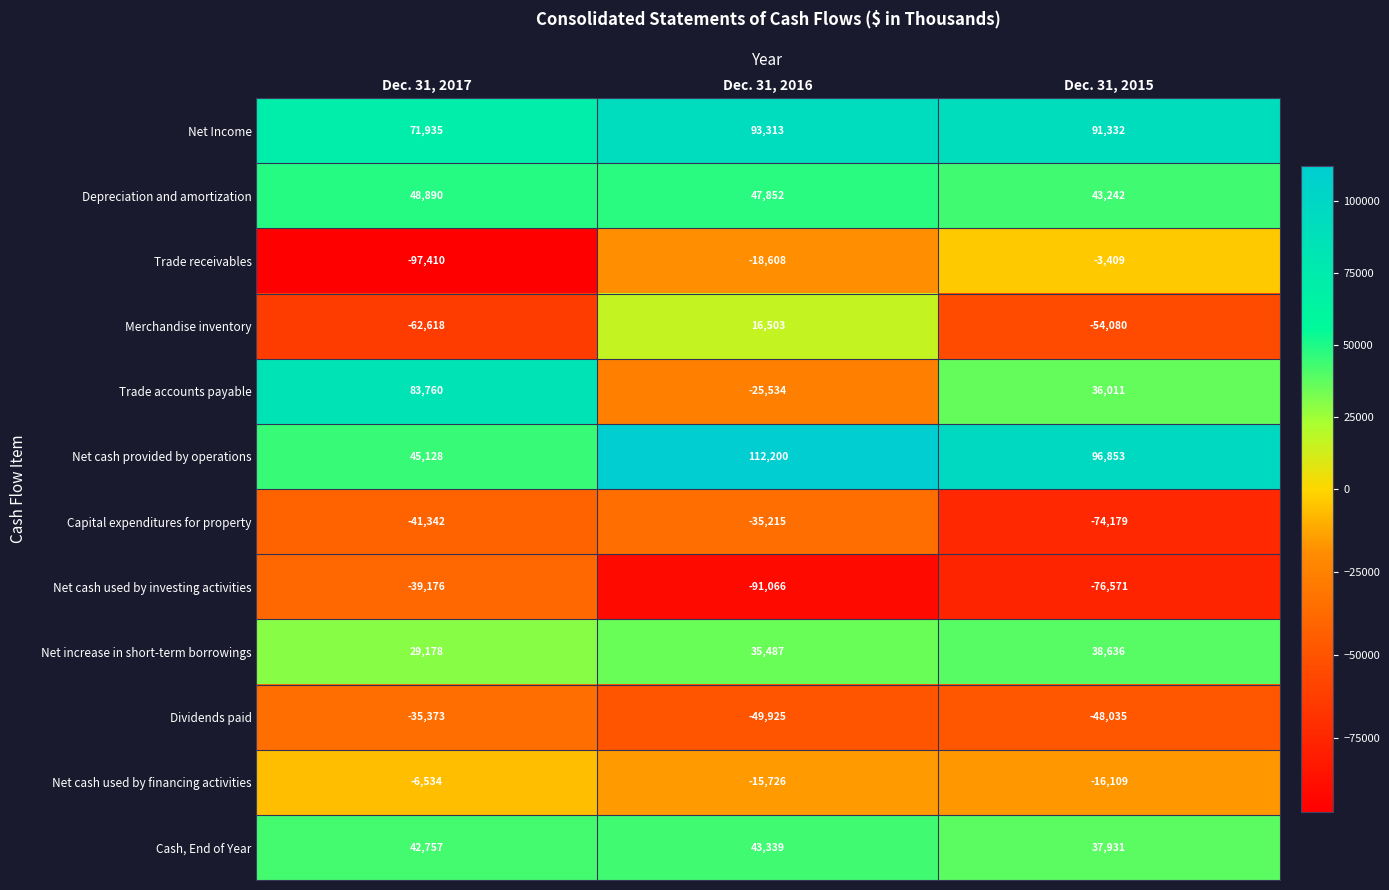

At which category is the sum across all series the highest?

Dec. 31, 2016